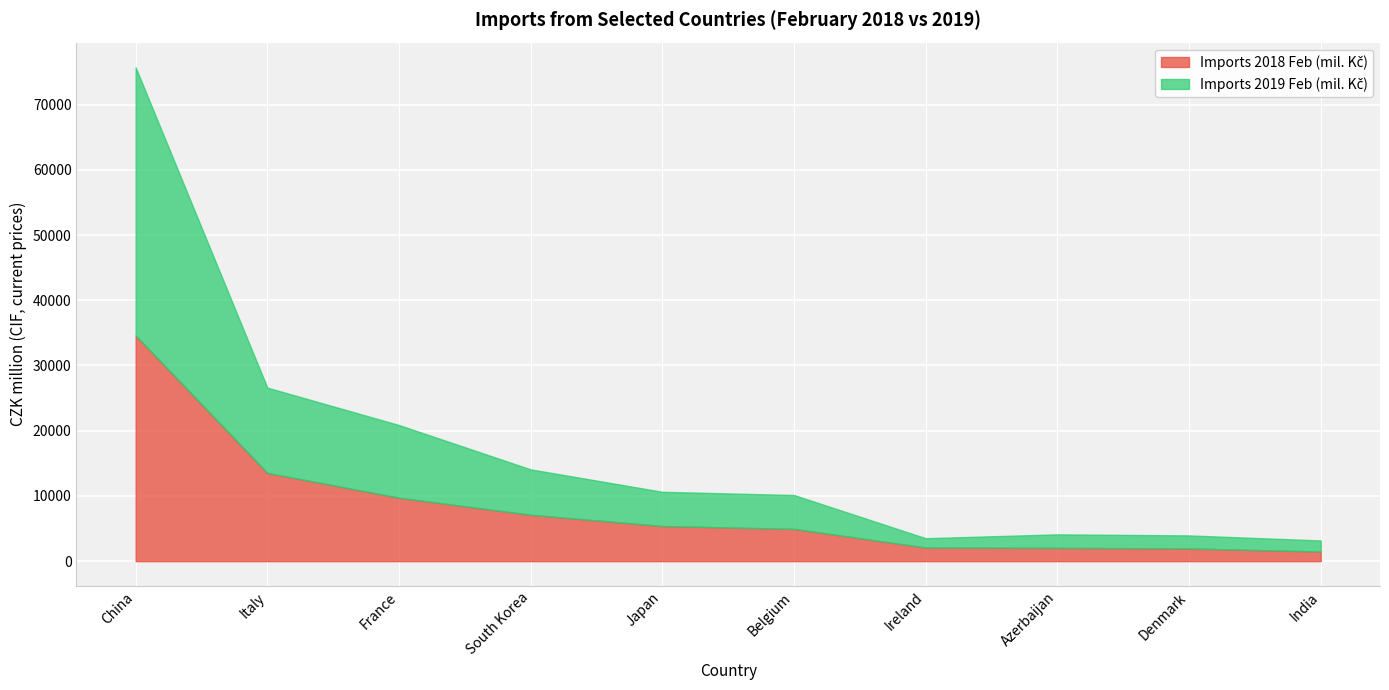

Is it true that Imports 2018 Feb (mil. Kč) equals 7643 at Japan?

False